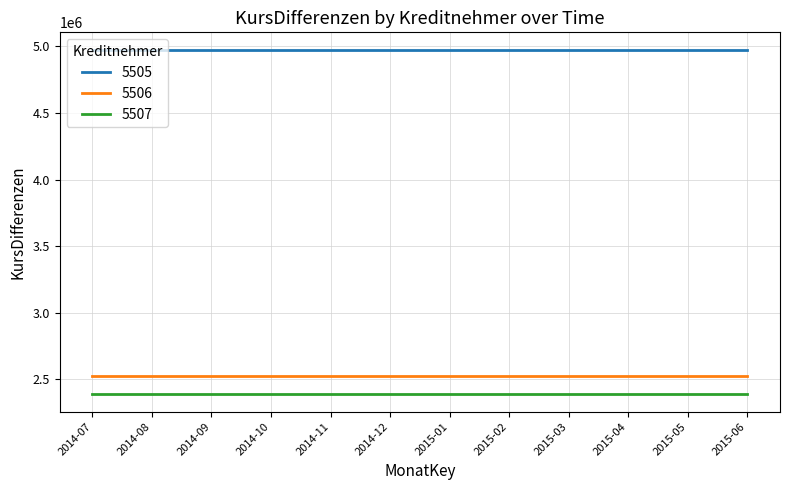

True or false: 5507 and 5505 intersect in this chart.

False